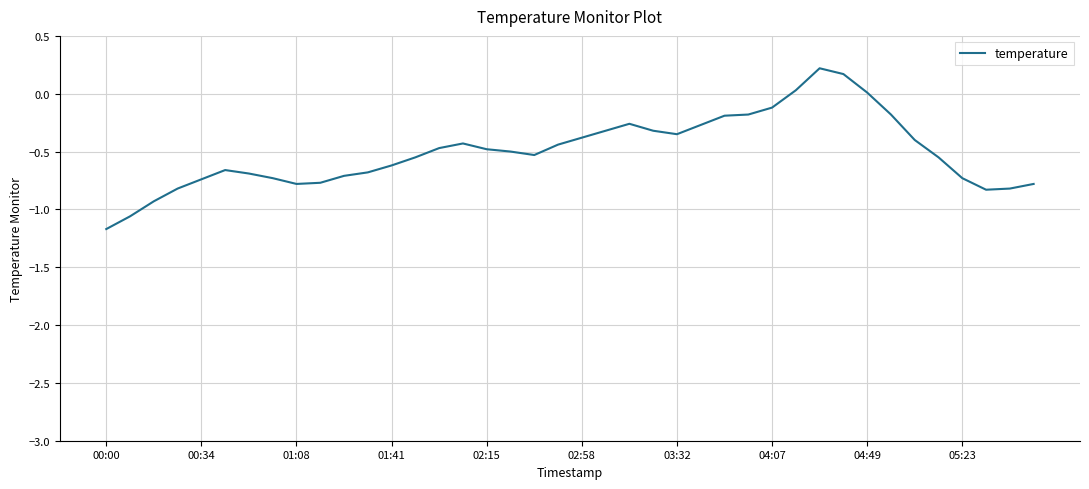

What is the difference between the maximum and minimum values?

1.4